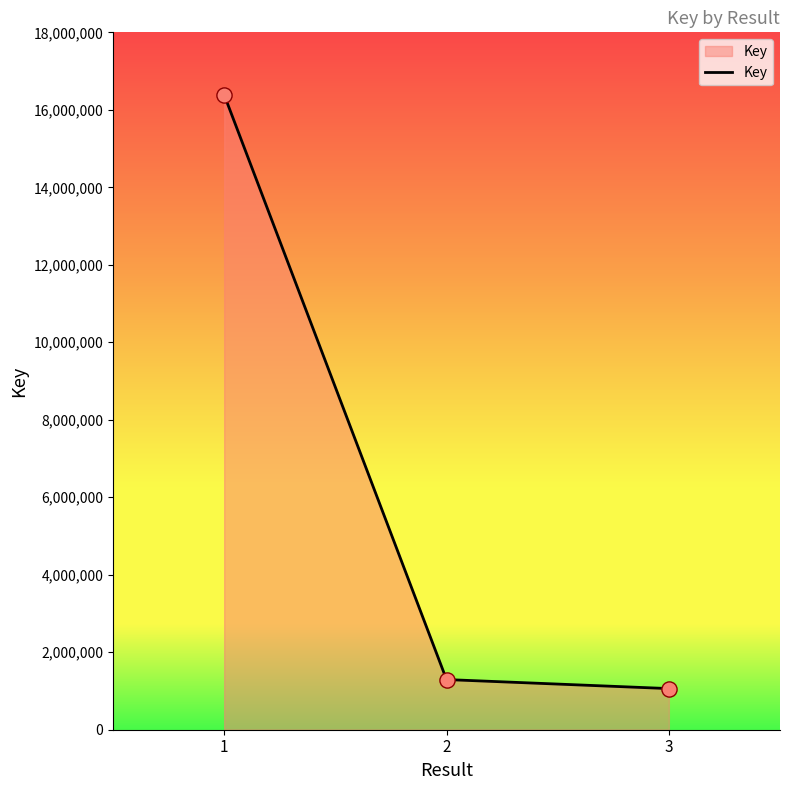

What is the ratio of the value at 3 to the value at 1?

0.1